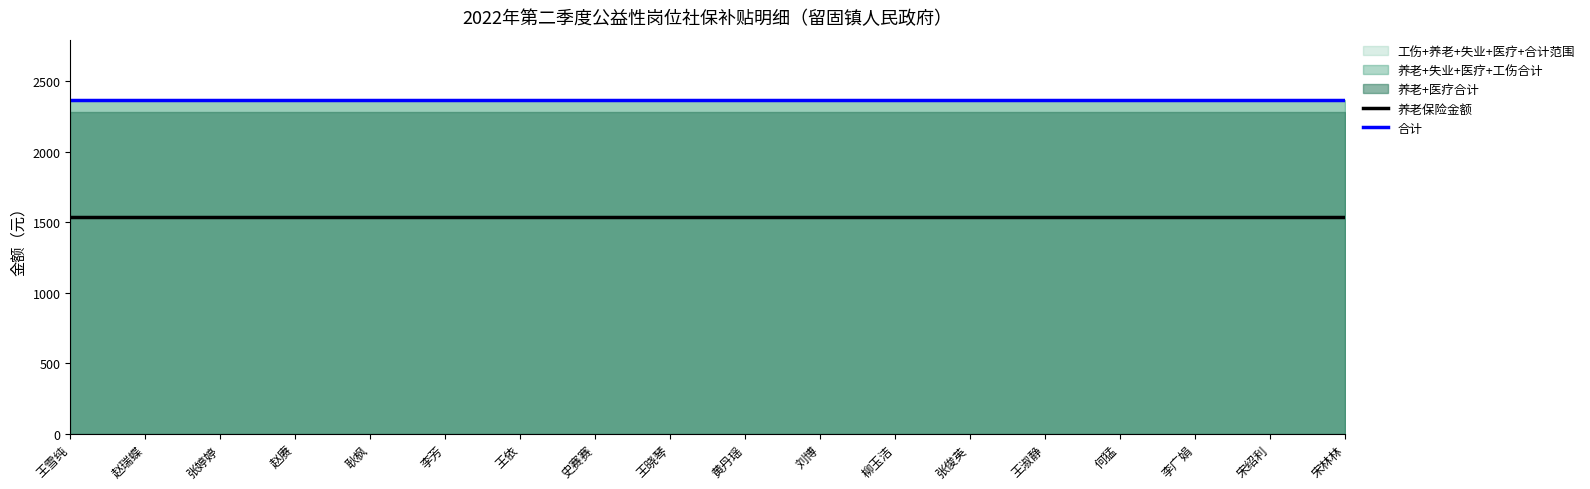

What is the minimum value for 合计?

2369.0